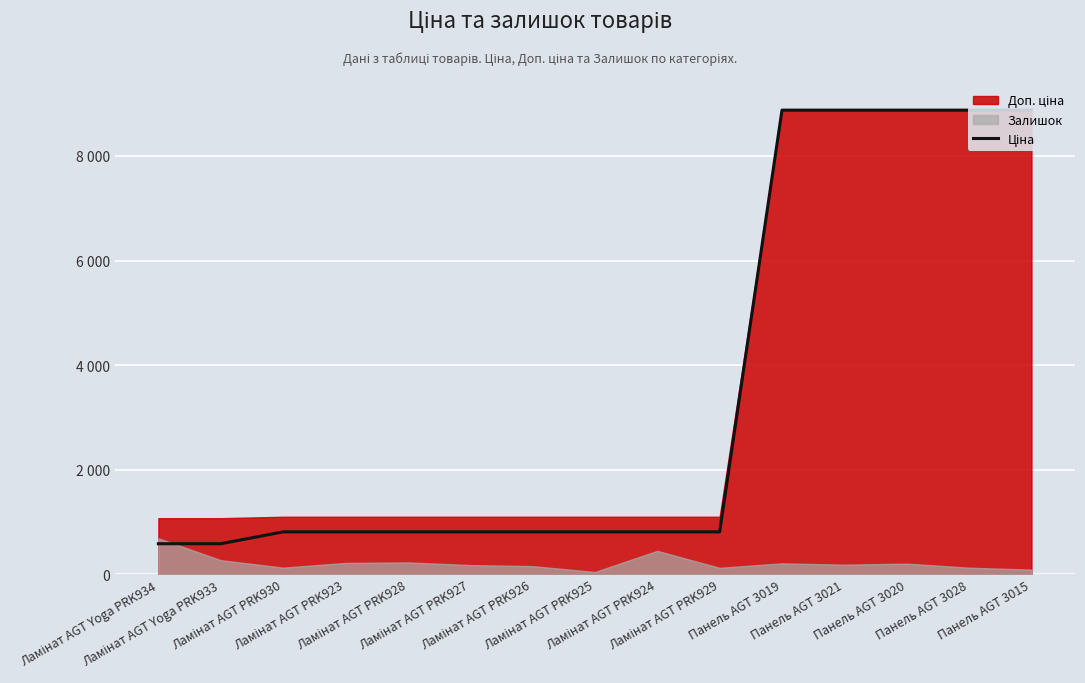

Rank the categories by value from highest to lowest.

Панель AGT 3019, Панель AGT 3021, Панель AGT 3020, Панель AGT 3028, Панель AGT 3015, Ламінат AGT PRK930, Ламінат AGT PRK923, Ламінат AGT PRK928, Ламінат AGT PRK927, Ламінат AGT PRK926, Ламінат AGT PRK925, Ламінат AGT PRK924, Ламінат AGT PRK929, Ламінат AGT Yoga PRK934, Ламінат AGT Yoga PRK933